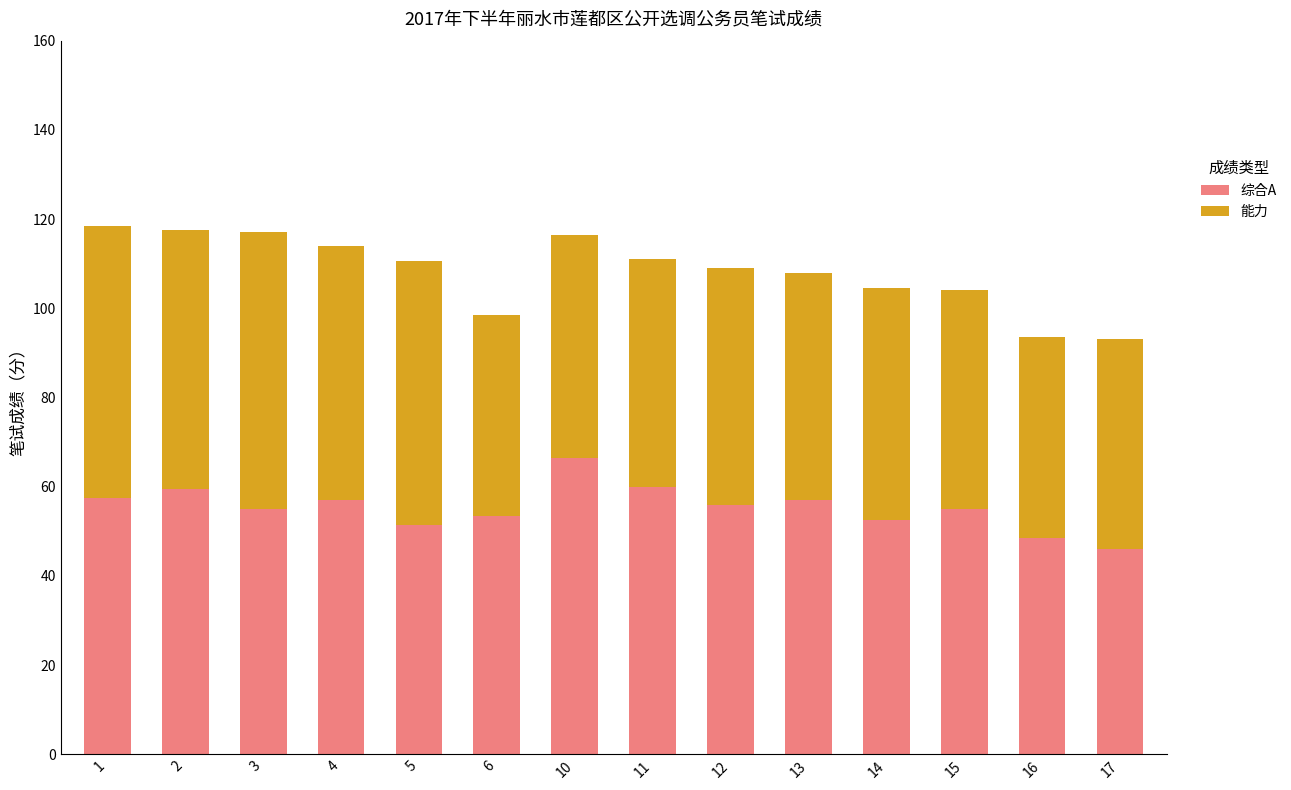

The 综合A series shows 97.2 at 12. True or false?

False